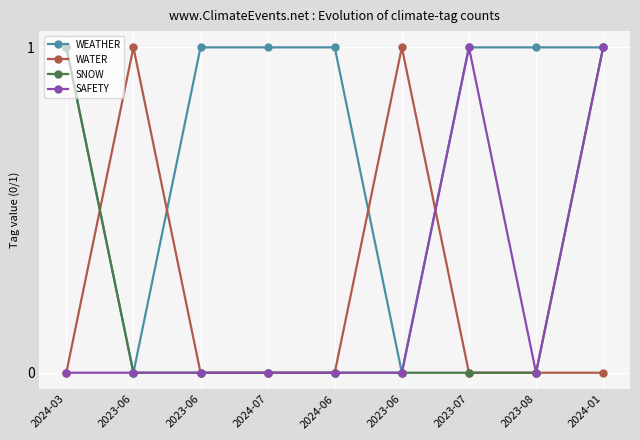

In WATER, how many points are higher than both neighbors (excluding endpoints)?

2